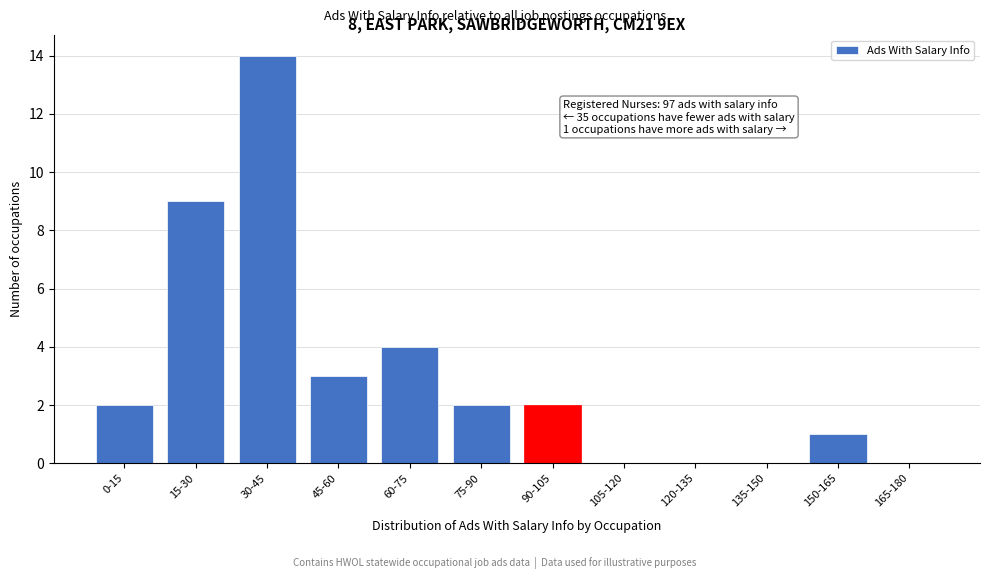

Reading right to left, list all the values displayed in this chart.

165-180=0	150-165=1	135-150=0	120-135=0	105-120=0	90-105=2	75-90=2	60-75=4	45-60=3	30-45=14	15-30=9	0-15=2